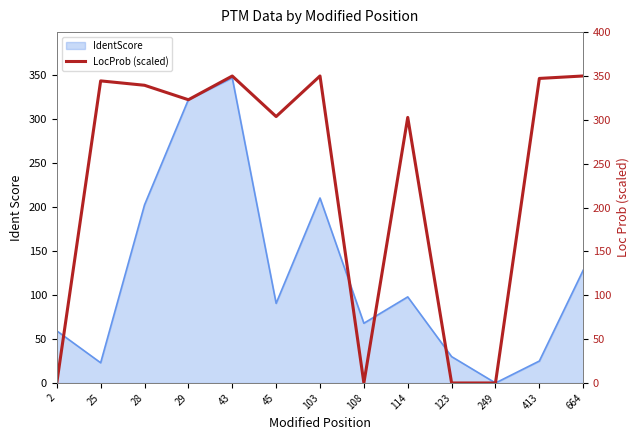

How many categories are shown in the chart?

13